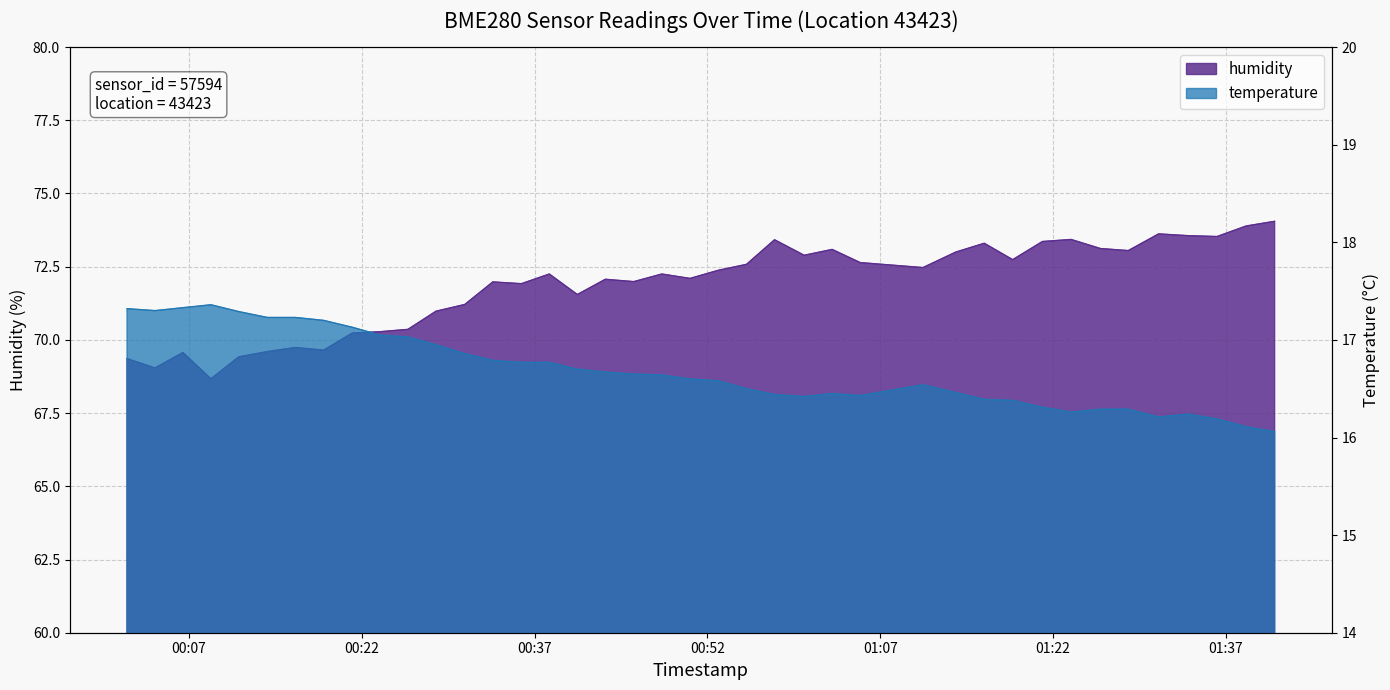

Which series has the largest range (max minus min)?

humidity